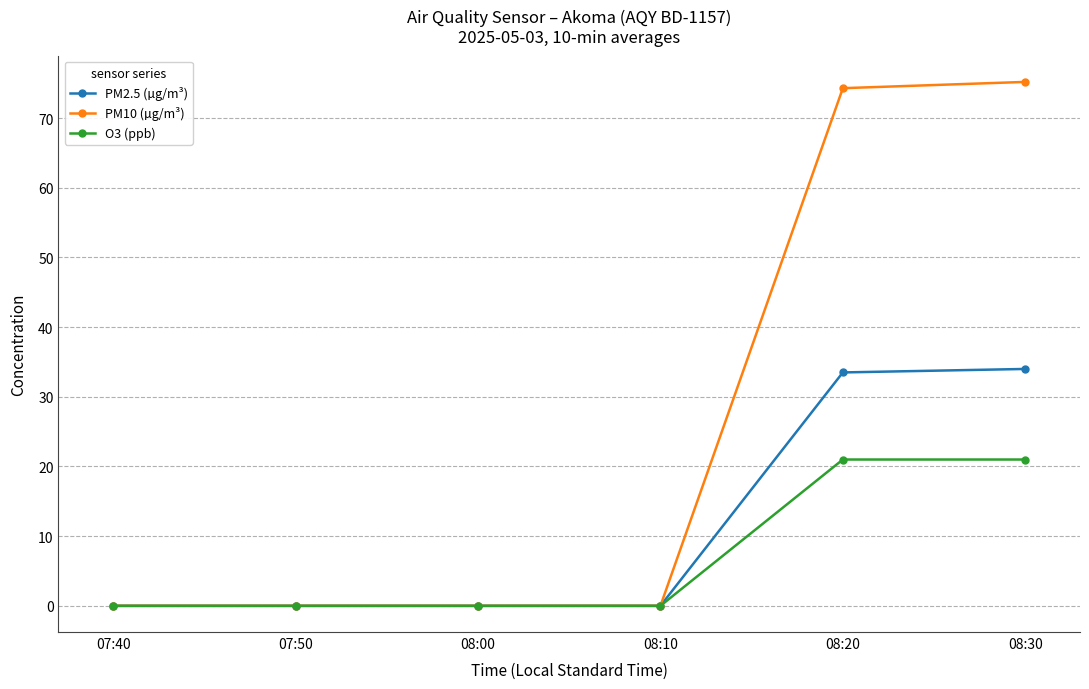

Which series has the largest total across all categories?

PM10 (µg/m³)